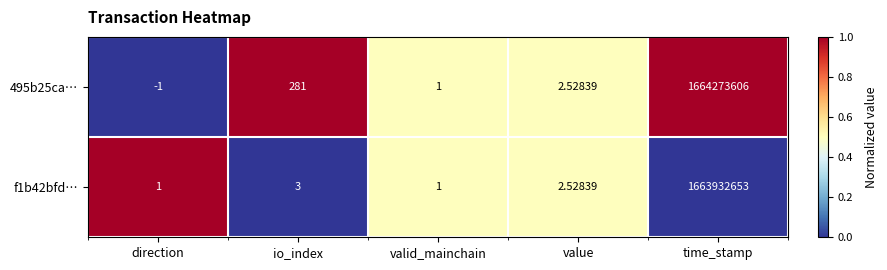

At which label does 495b25ca… reach its minimum?

direction